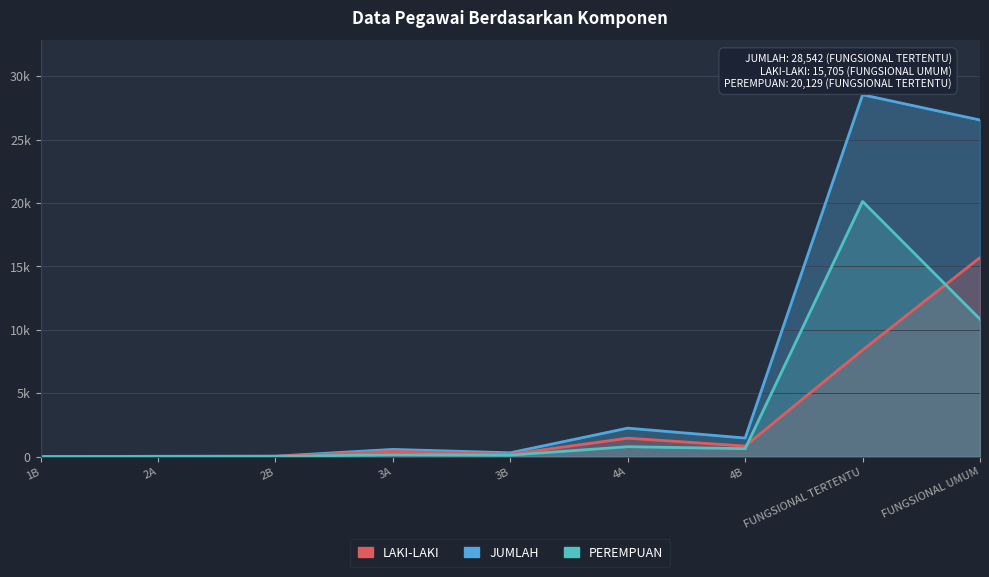

Reading left to right, extract all data points from this chart.

LAKI-LAKI: 1	24	35	414	187	1462	840	8413	15705
PEREMPUAN: 0	11	9	162	124	790	633	20129	10846
JUMLAH: 1	35	44	576	311	2252	1473	28542	26551